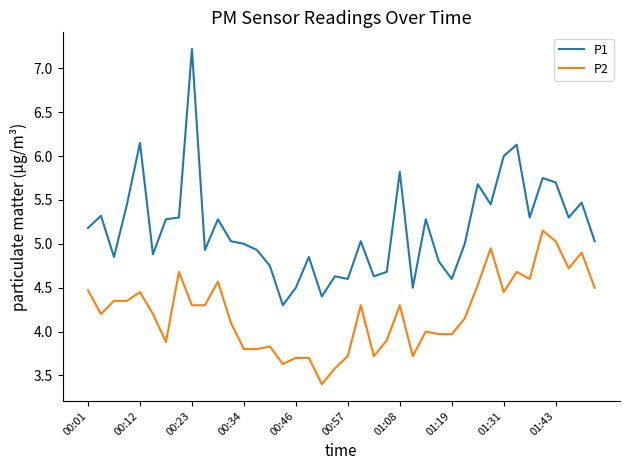

Which series has the widest spread of values?

P1